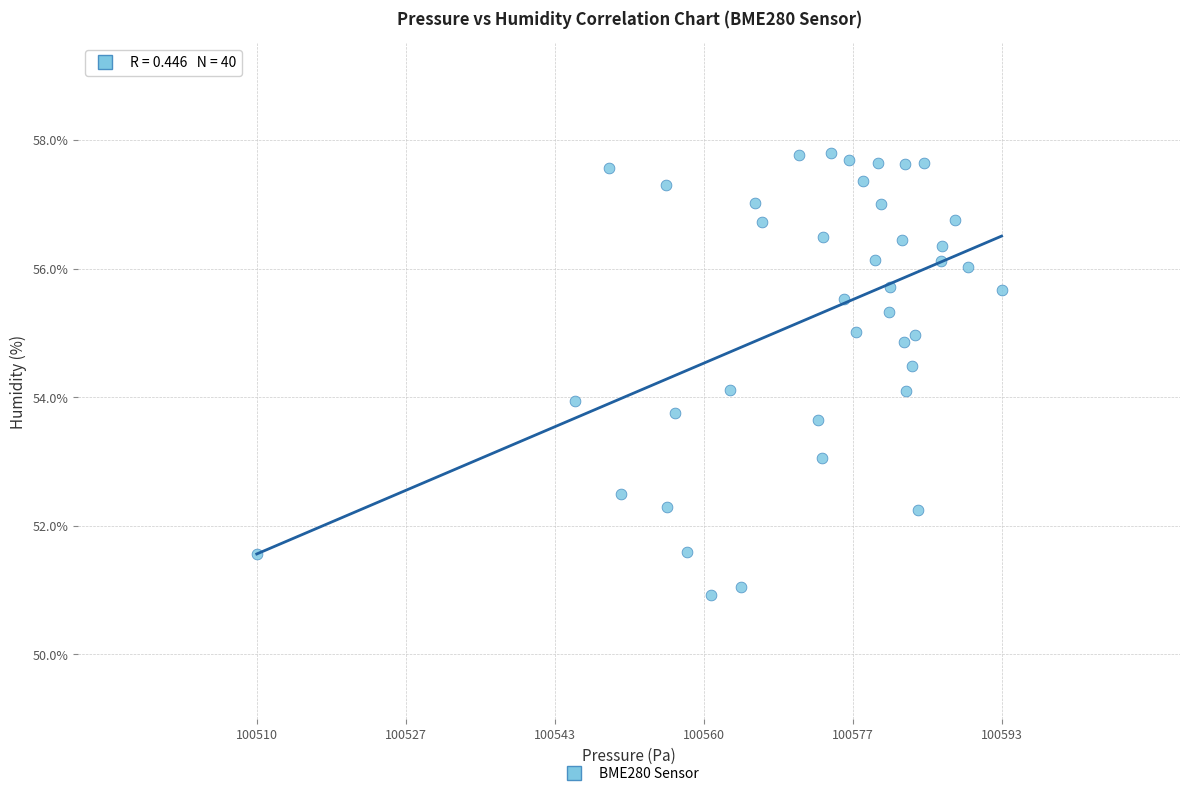

What is the range of Y values (max minus min)?

6.9